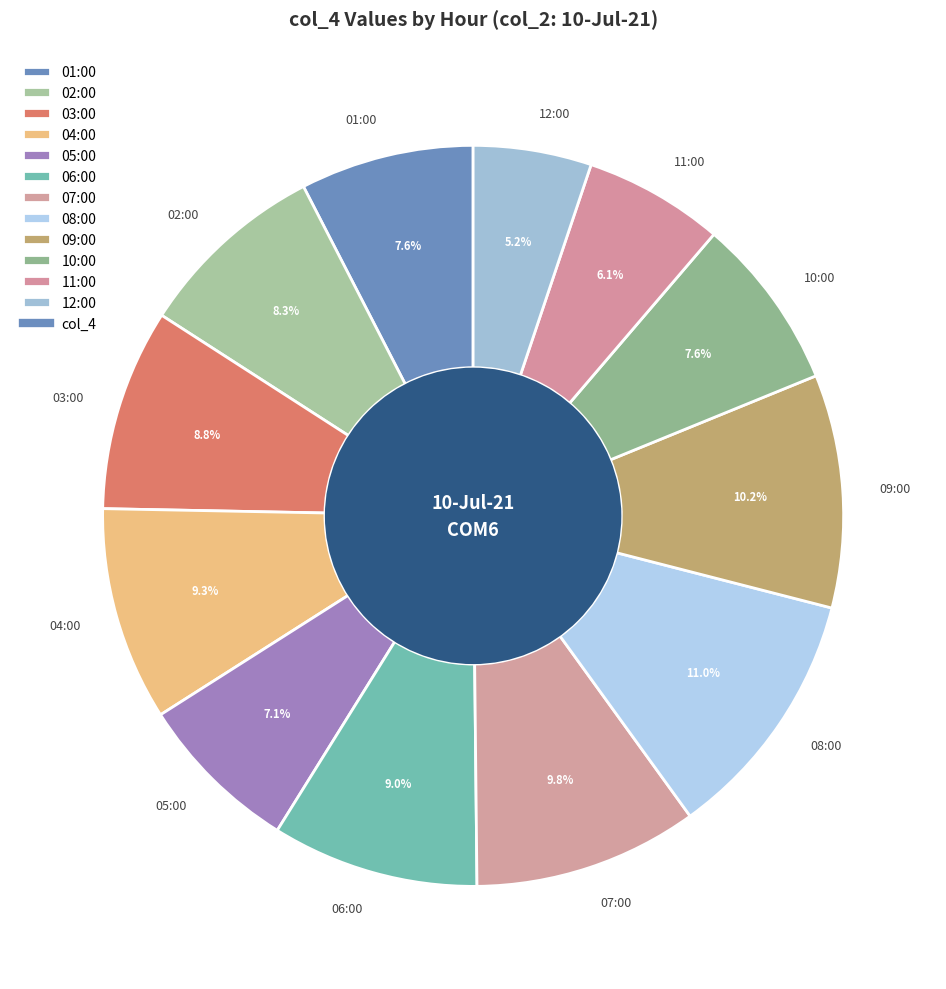

Count the number of slices in the pie.

12